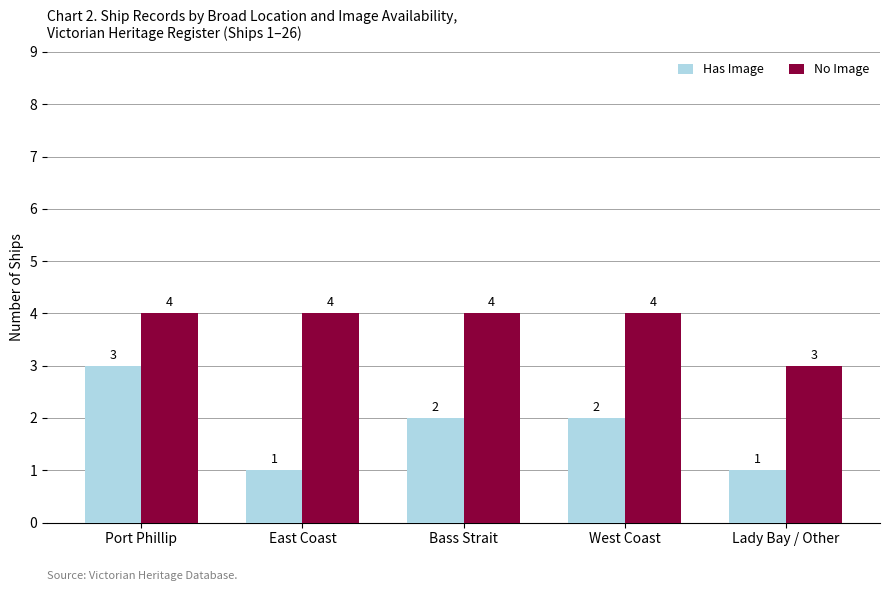

Is it true that Has Image equals 1 at East Coast?

True